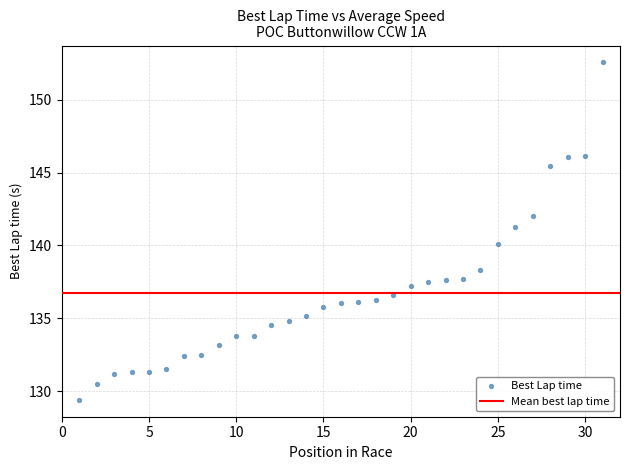

What is the range of Y values (max minus min)?

23.1